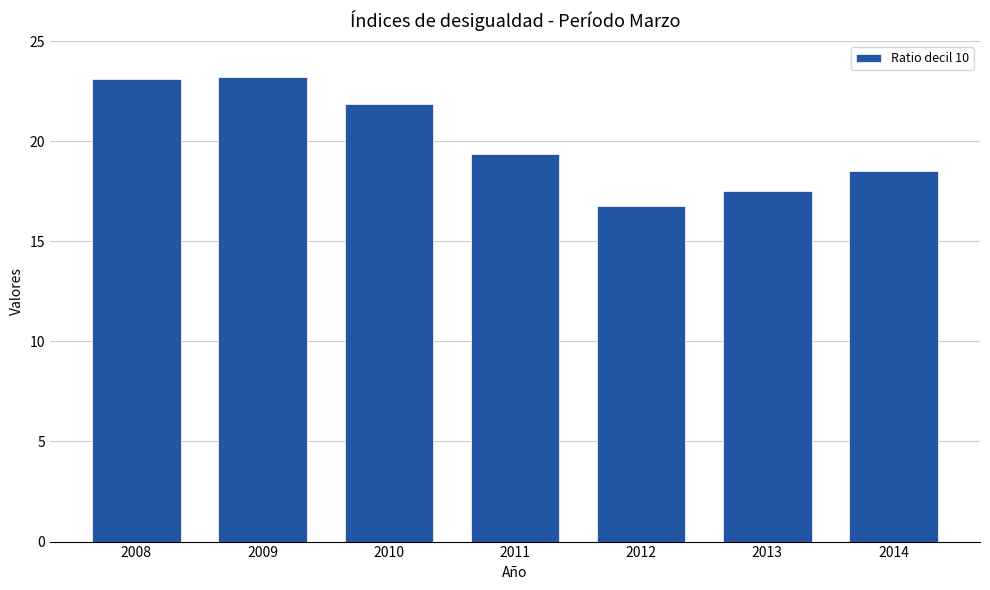

What is the minimum value shown in the chart?

16.7